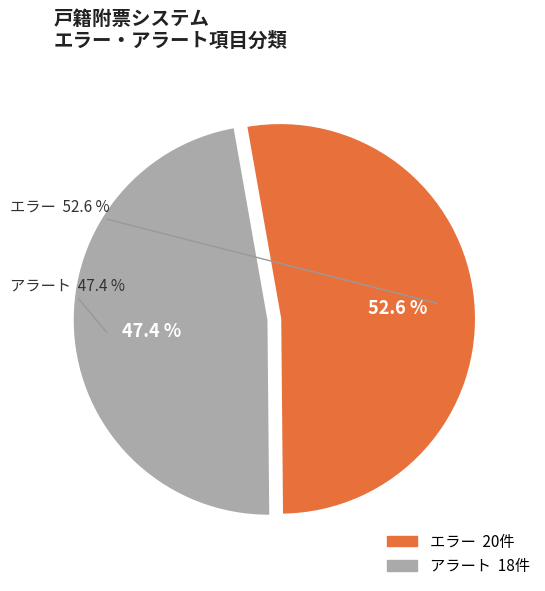

Which category has the smallest portion of the pie?

アラート